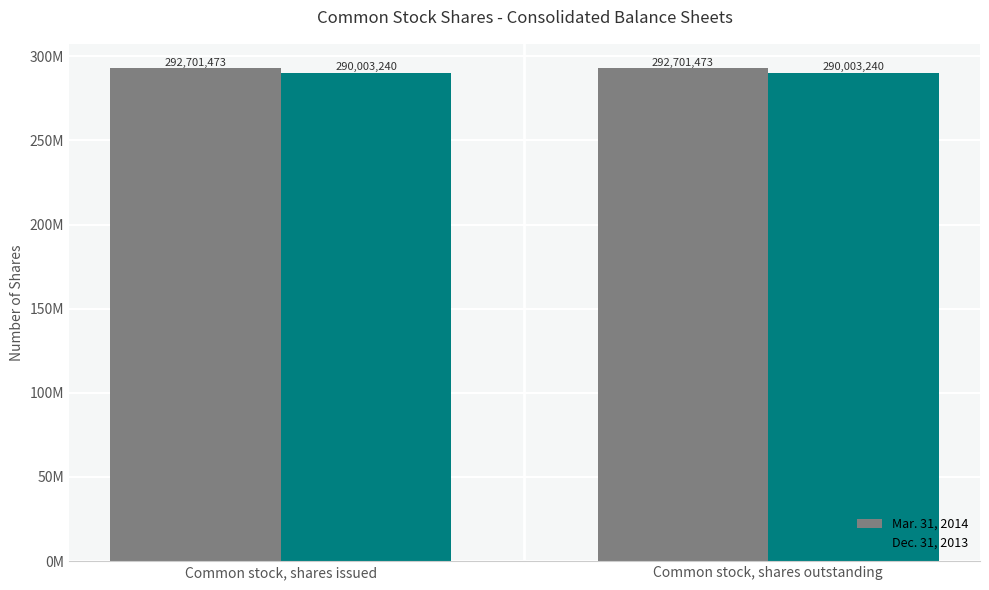

What is the average value of the Dec. 31, 2013 series?

290003240